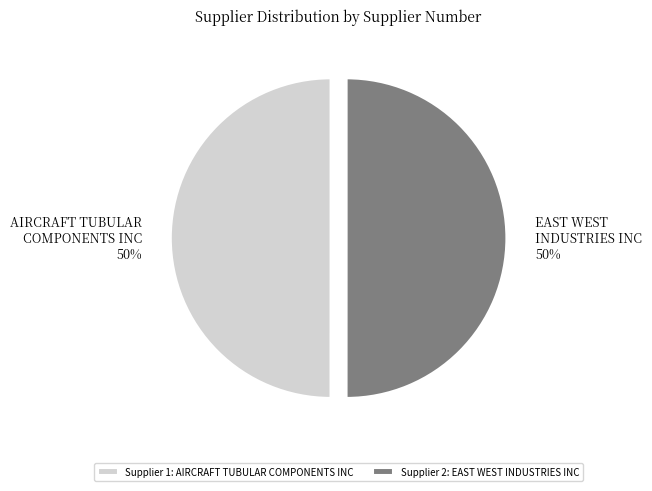

Combined, do EAST WEST INDUSTRIES INC and AIRCRAFT TUBULAR COMPONENTS INC account for over 50%?

Yes